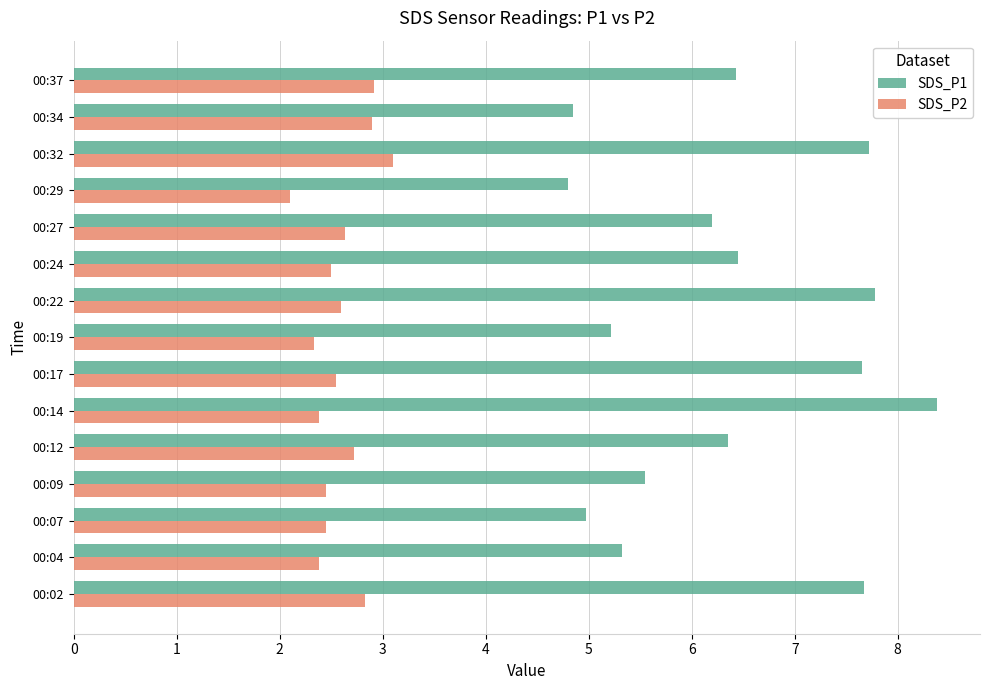

Is it true that SDS_P1 equals 5.5 at 00:09?

True